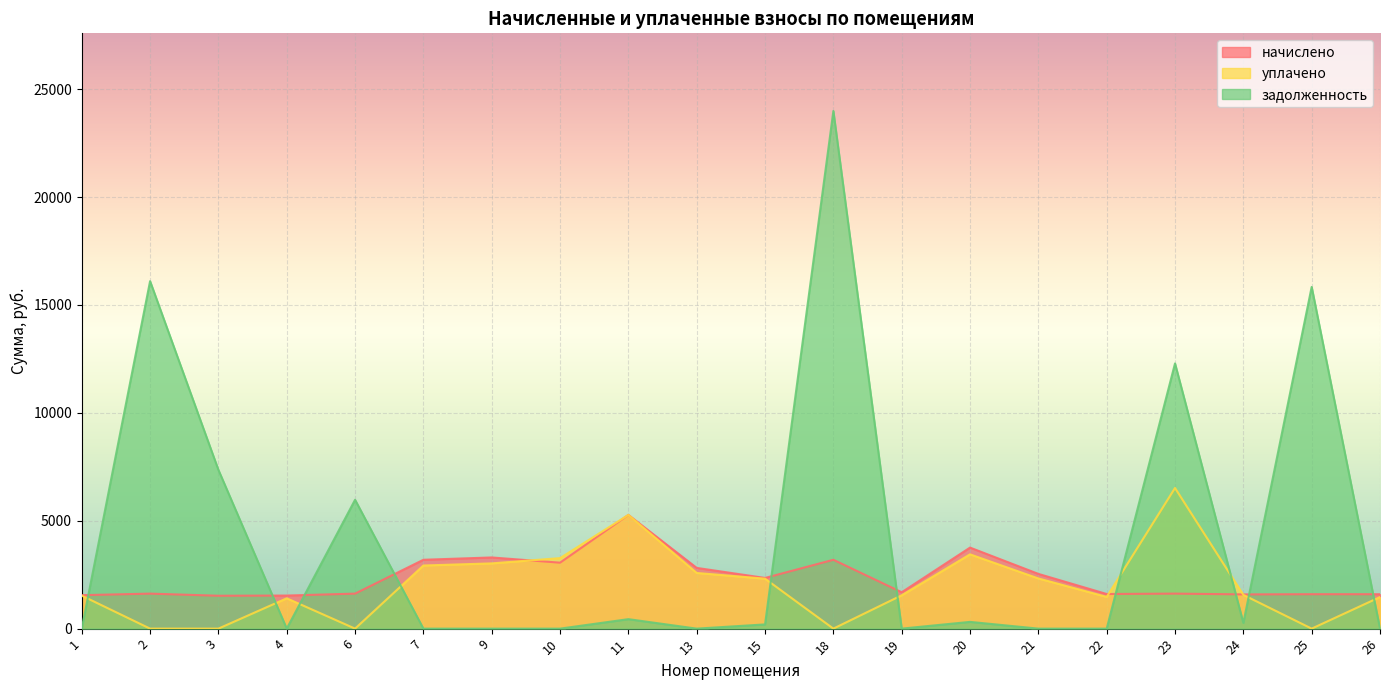

Rank the series by their average value, from highest to lowest.

задолженность, начислено, уплачено